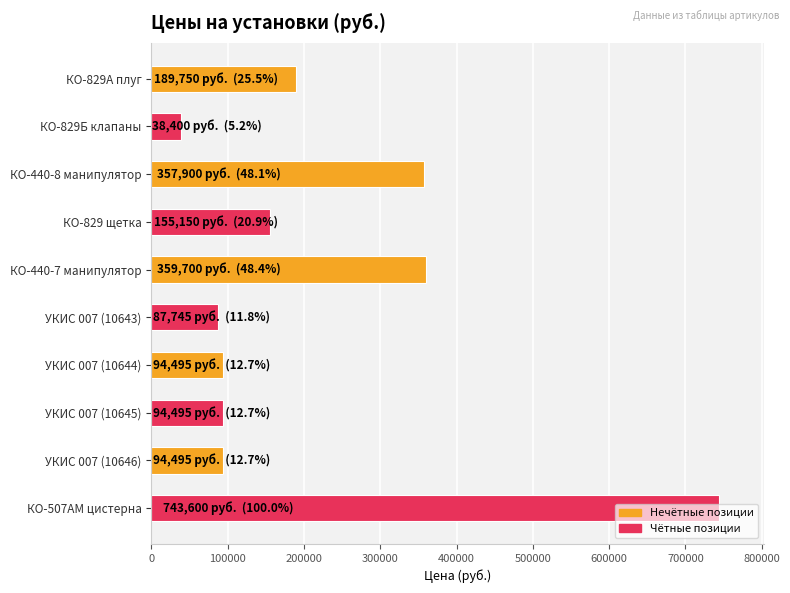

What is the average value?

221573